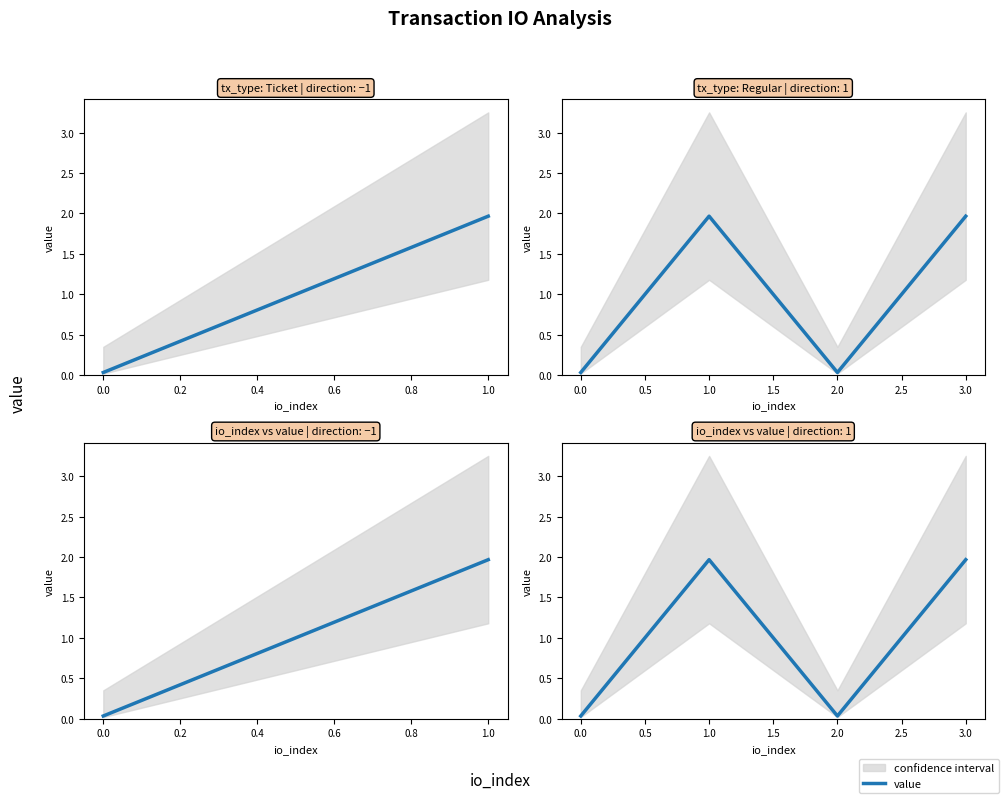

Is it true that the value at 0.0 is 0.1?

False